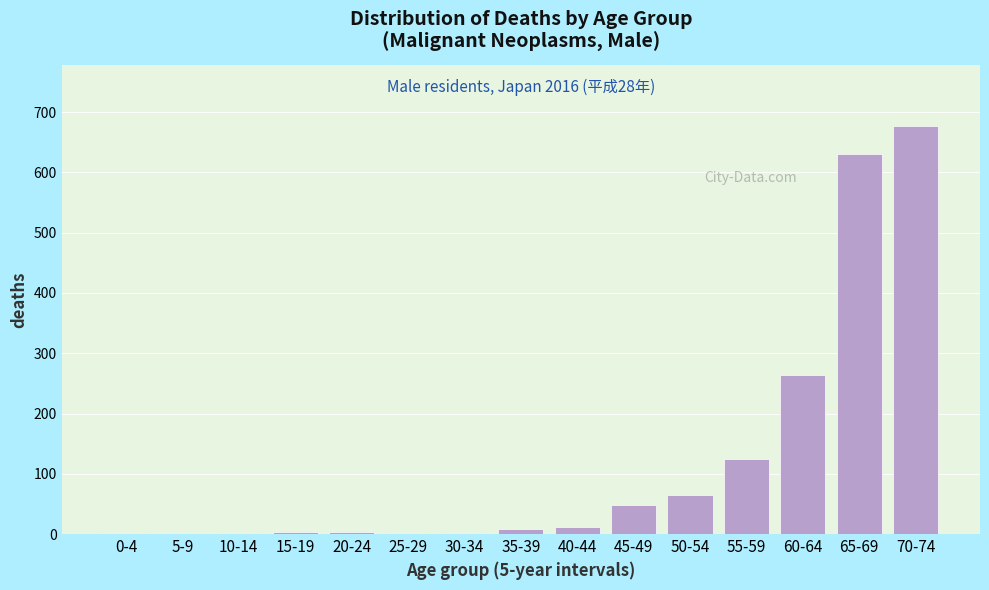

What is the greatest value displayed?

677